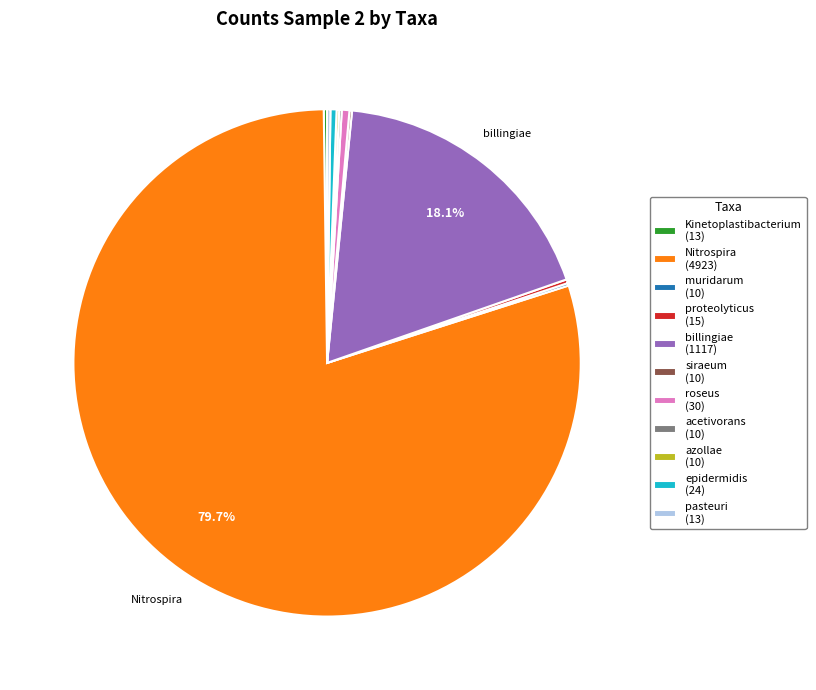

What is the largest slice in the pie chart?

Nitrospira (4923)